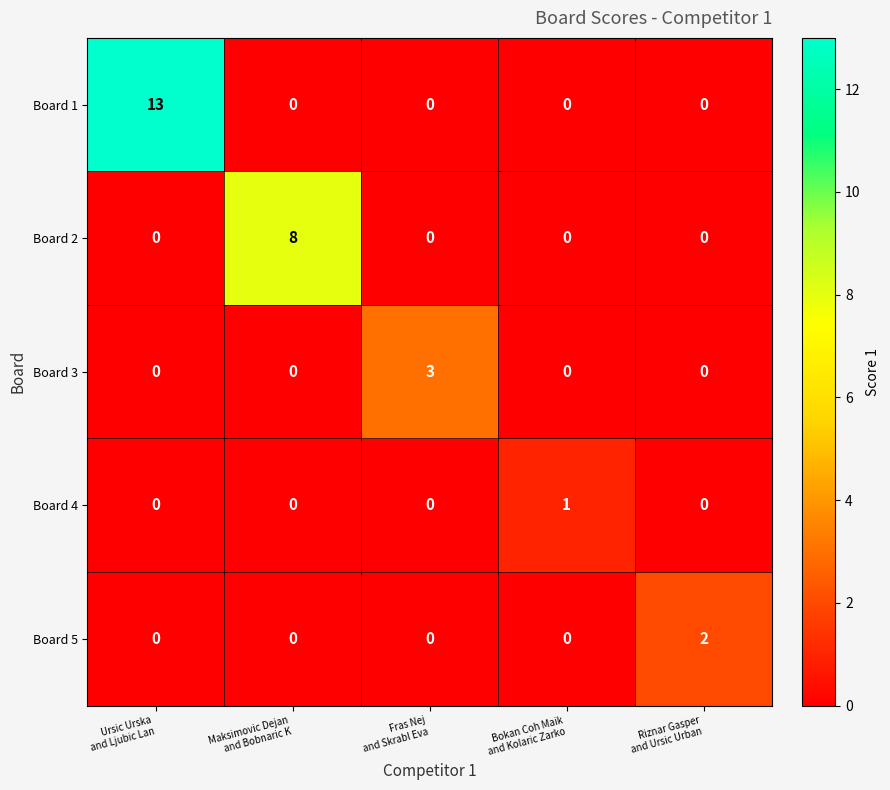

Rank the series by their maximum value, from highest to lowest.

Board 1, Board 2, Board 3, Board 5, Board 4